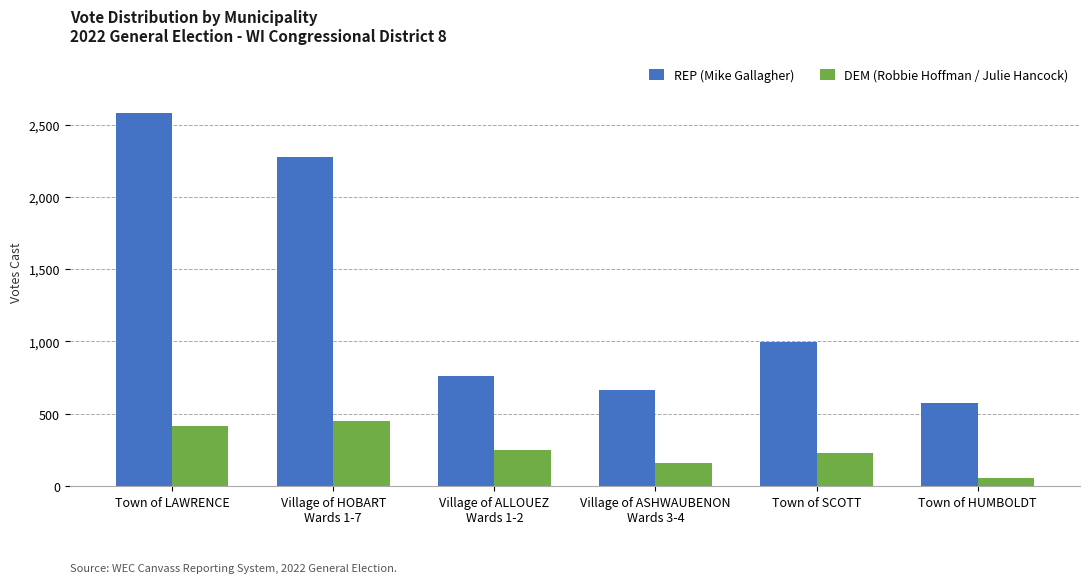

What is the spread (max minus min) of values at Town of LAWRENCE?

2163